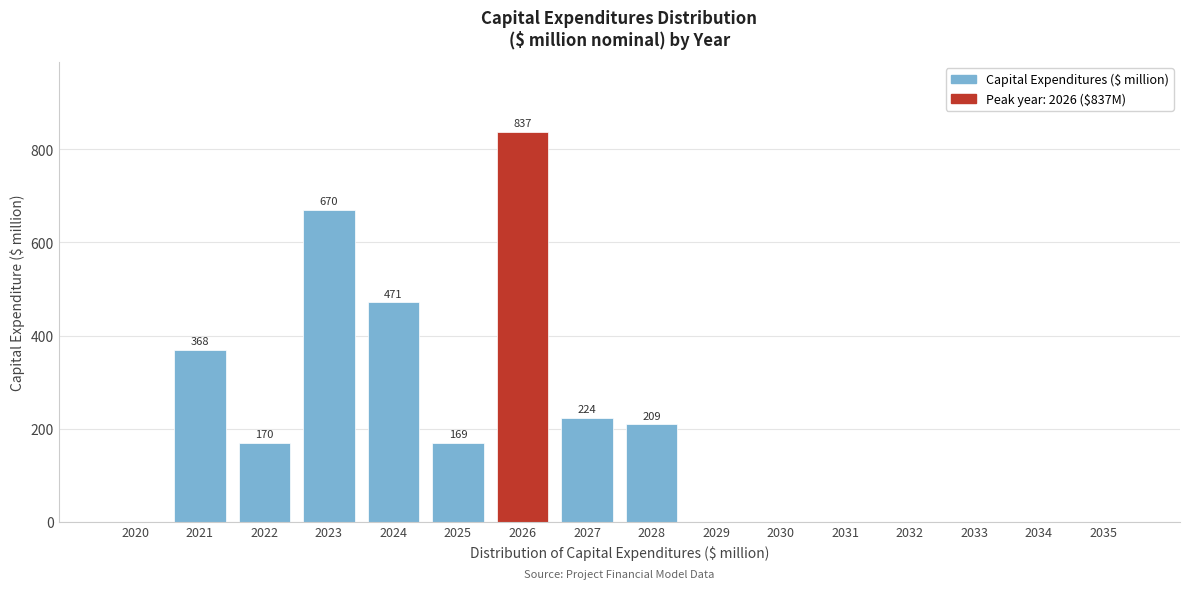

Reading right to left, what are all the values shown in this chart?

2035=0	2034=0	2033=0	2032=0	2031=0	2030=0	2029=0	2028=209	2027=224	2026=837	2025=169	2024=471	2023=670	2022=170	2021=368	2020=0